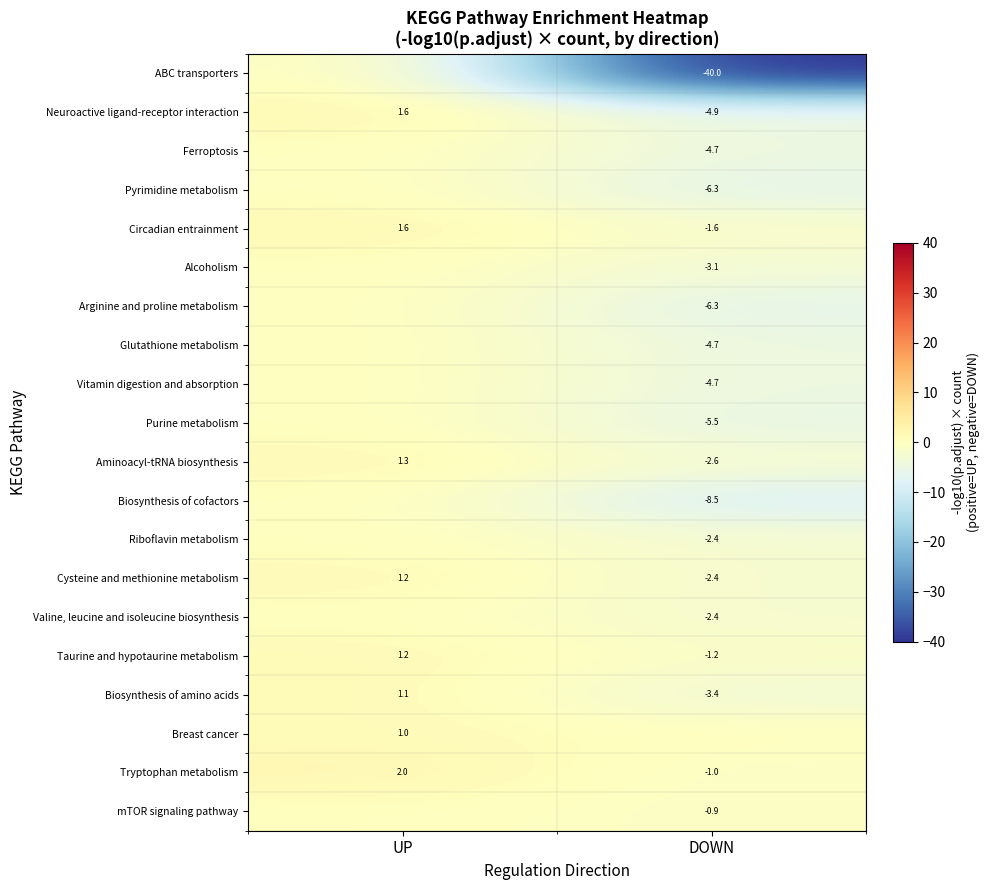

What is the difference between the maximum and minimum values in the Neuroactive ligand-receptor interaction series?

6.5